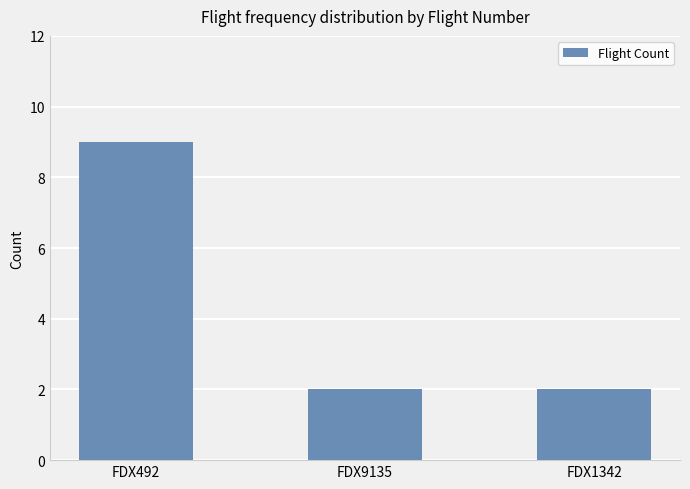

How many values are between 2 and 9?

3